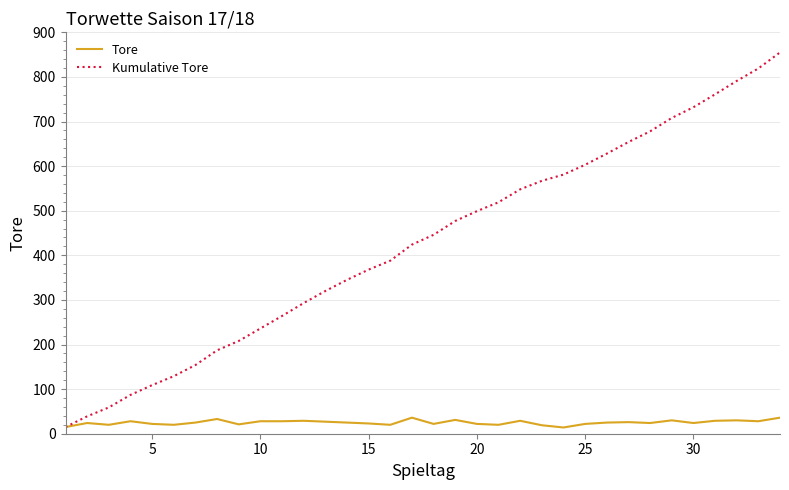

Which series has the largest total across all categories?

Kumulative Tore